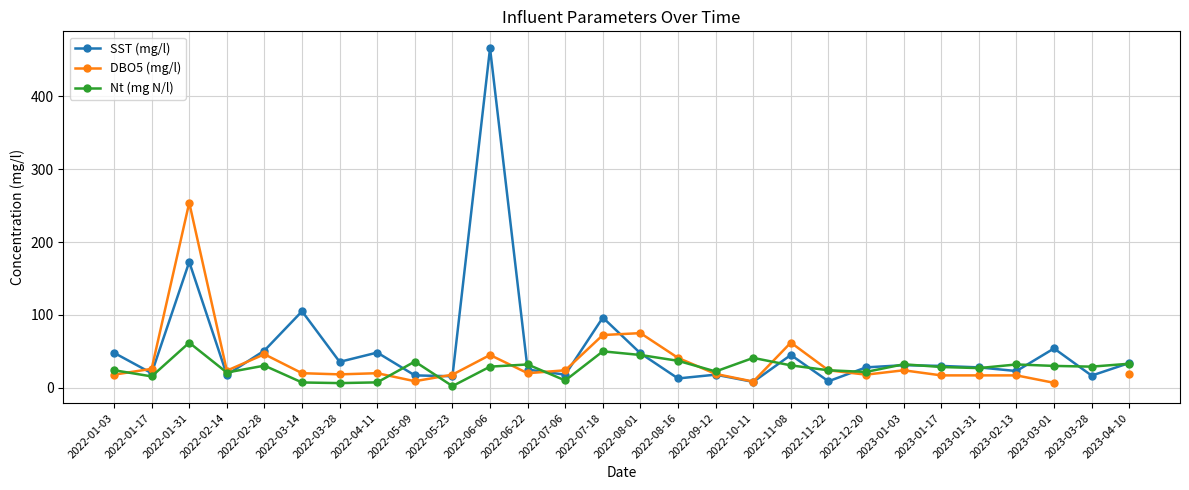

Where does the Nt (mg N/l) series first go above 29?

2022-01-31